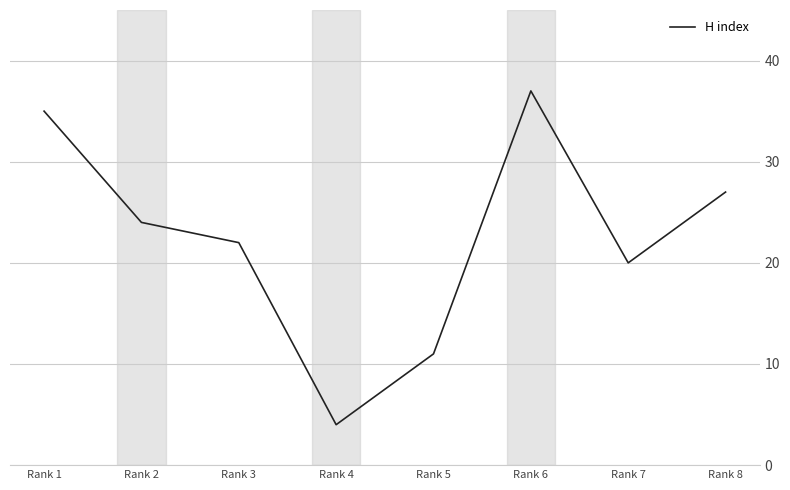

What is the difference between the values at Rank 6 and Rank 4?

33